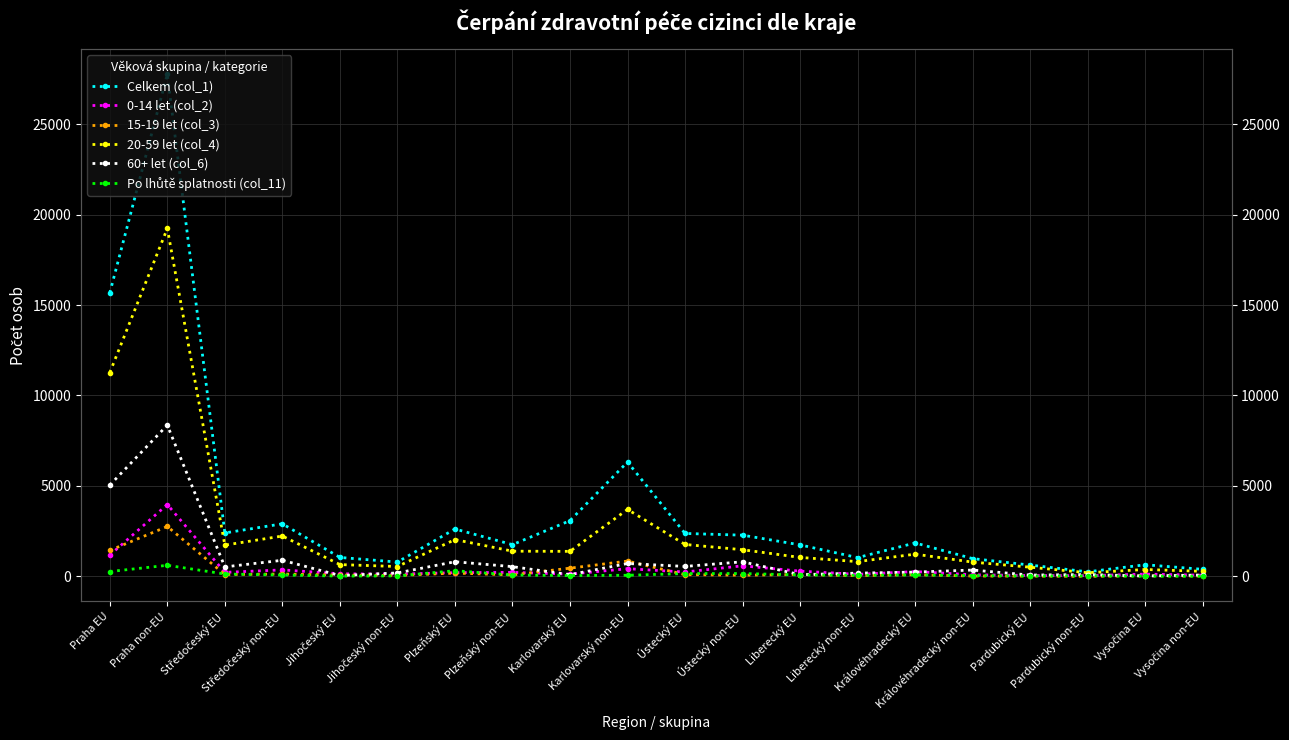

What are all the series names shown in the legend?

Celkem (col_1), 0-14 let (col_2), 15-19 let (col_3), 20-59 let (col_4), 60+ let (col_6), Po lhůtě splatnosti (col_11)